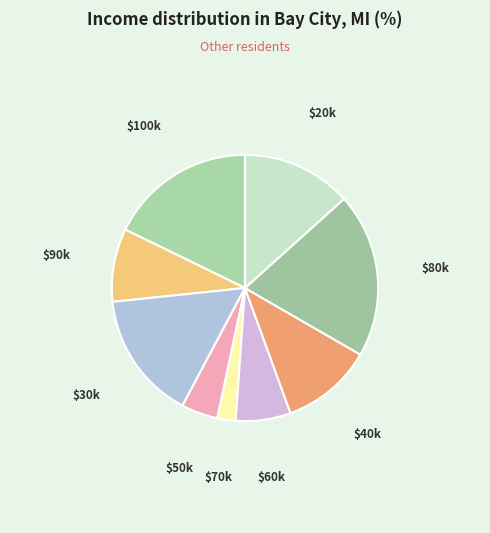

What is the smallest slice in the pie chart?

$70k